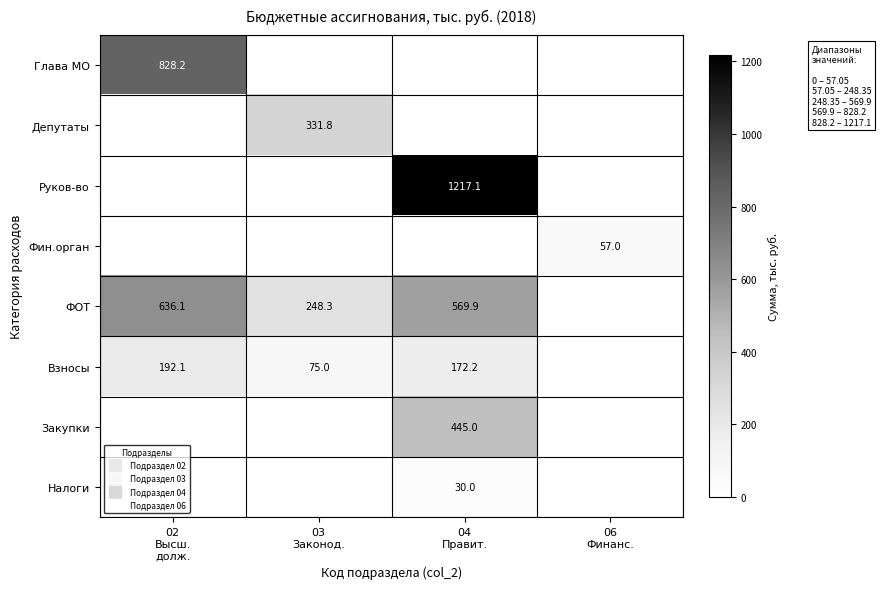

What is the difference between the Депутаты values at 03 Законод. and 04 Правит.?

331.8